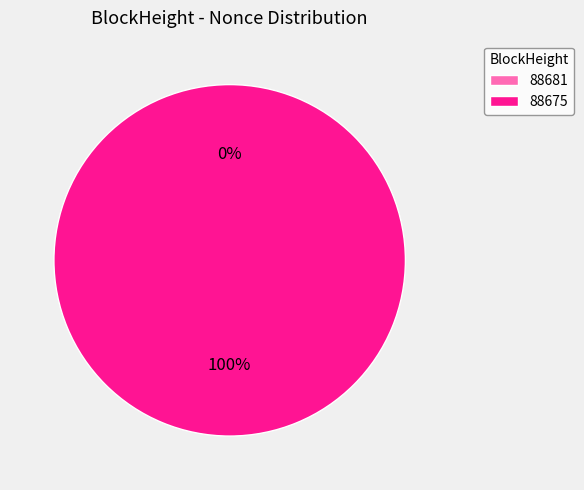

Which slice is the smallest?

88681